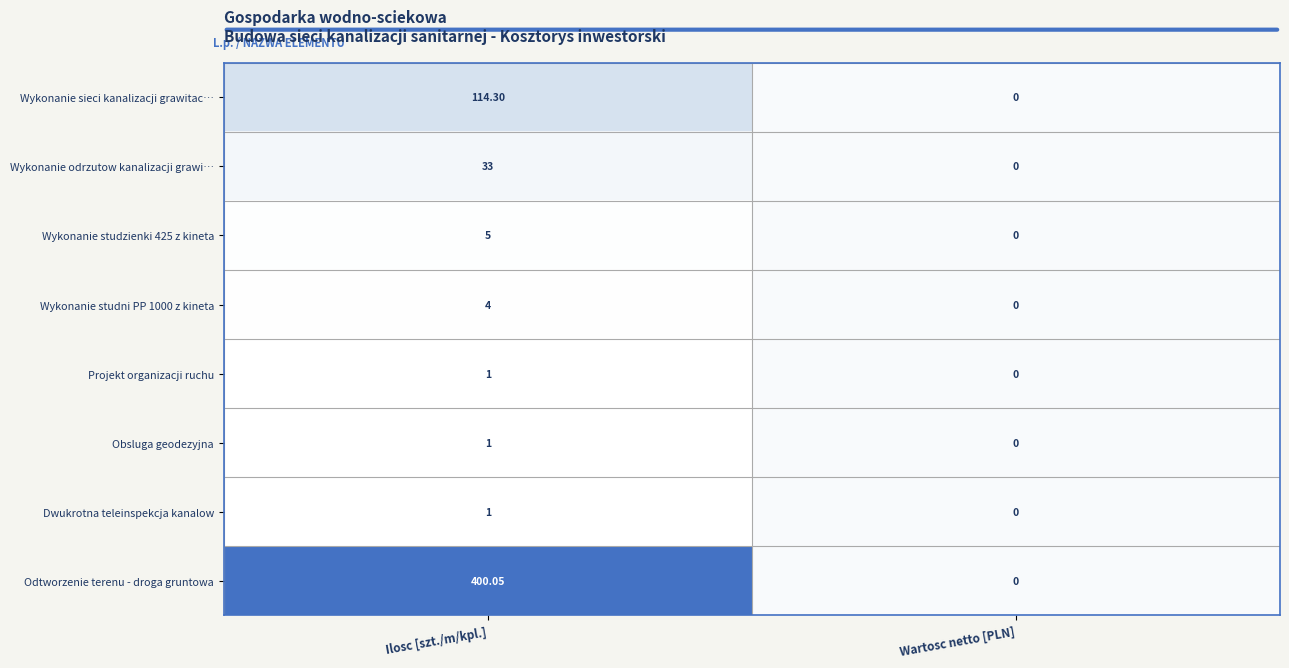

Which series has the largest total across all categories?

Odtworzenie terenu - droga gruntowa